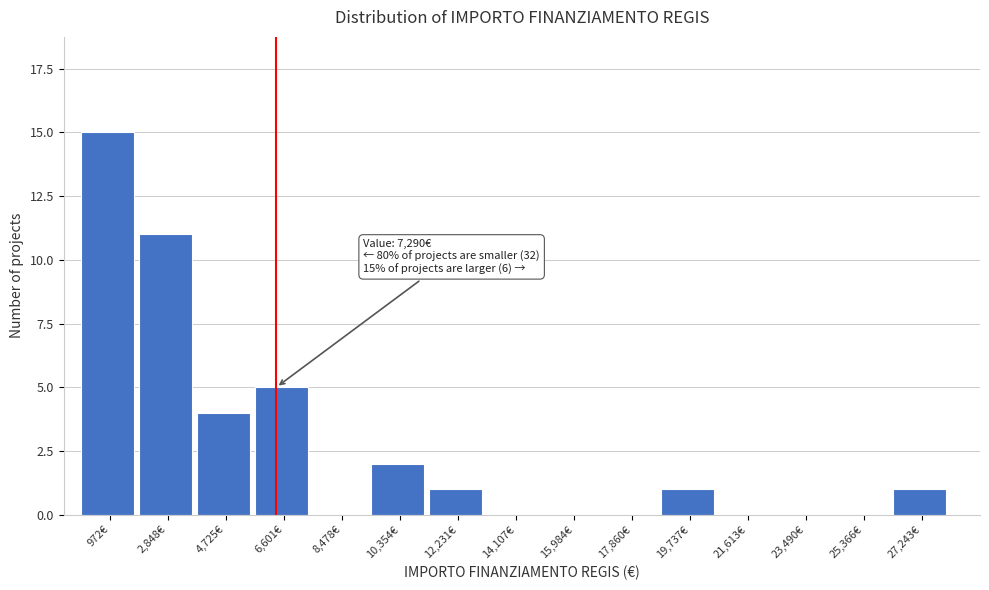

Reading right to left, extract all data points from this chart.

27,243€=1	25,366€=0	23,490€=0	21,613€=0	19,737€=1	17,860€=0	15,984€=0	14,107€=0	12,231€=1	10,354€=2	8,478€=0	6,601€=5	4,725€=4	2,848€=11	972€=15